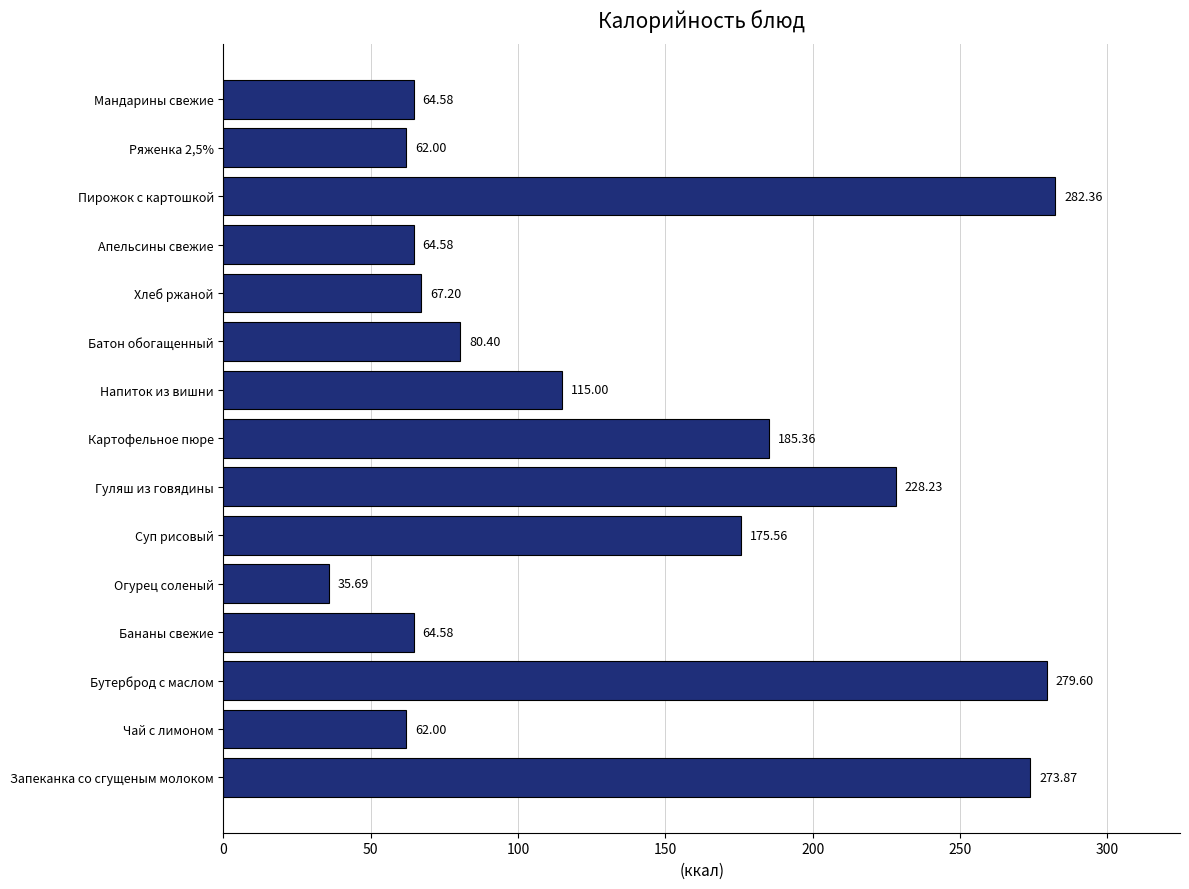

At which category does the chart reach its peak across all series?

Пирожок с картошкой